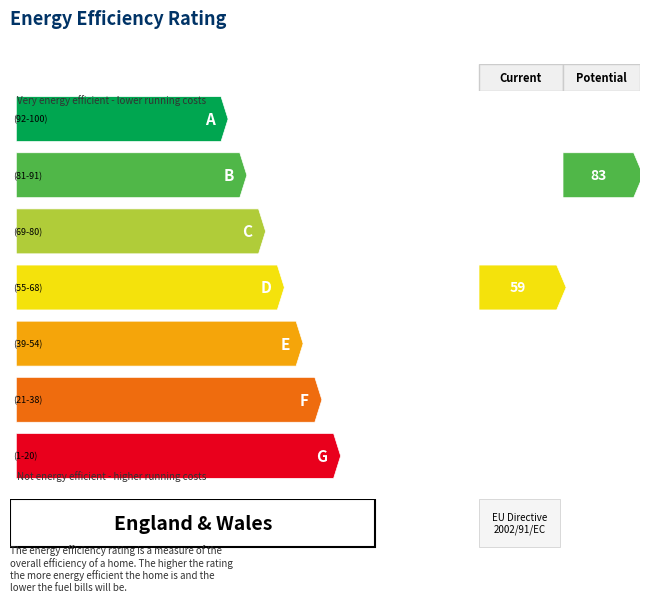

Which has a higher value, 16 or 0.2?

16